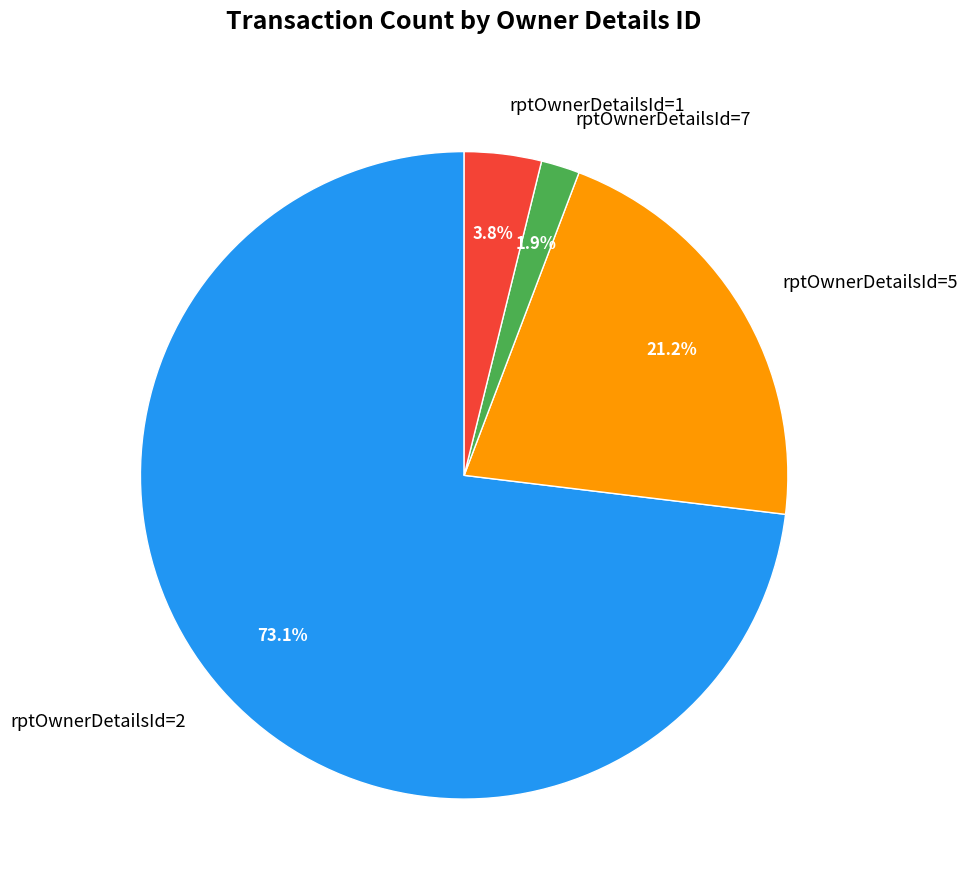

How many slices are in this pie chart?

4